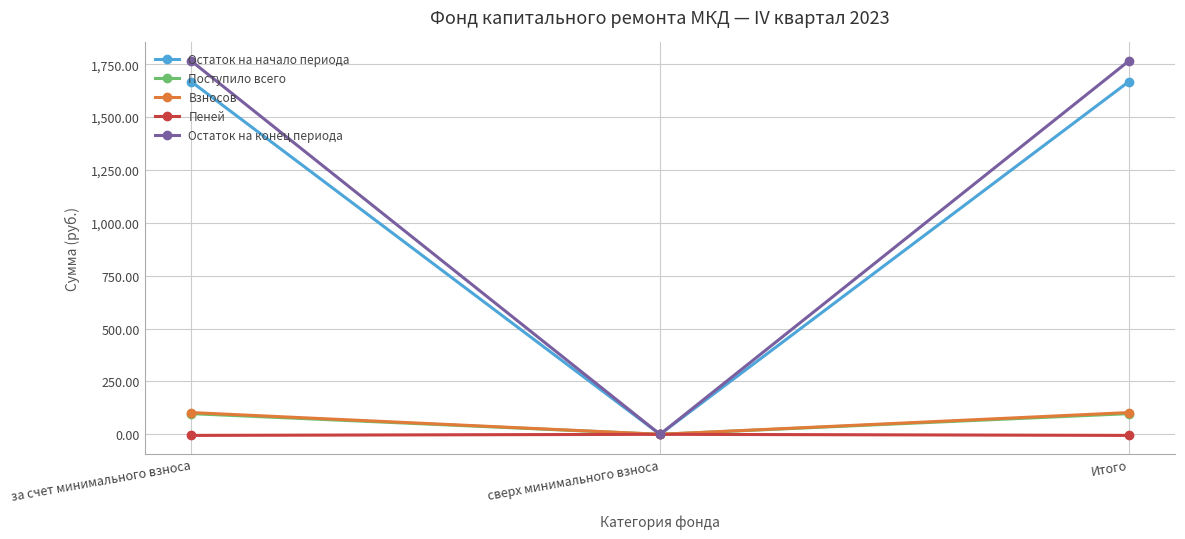

Is the value of Пеней at сверх минимального взноса greater than the value of Остаток на начало периода at за счет минимального взноса?

No